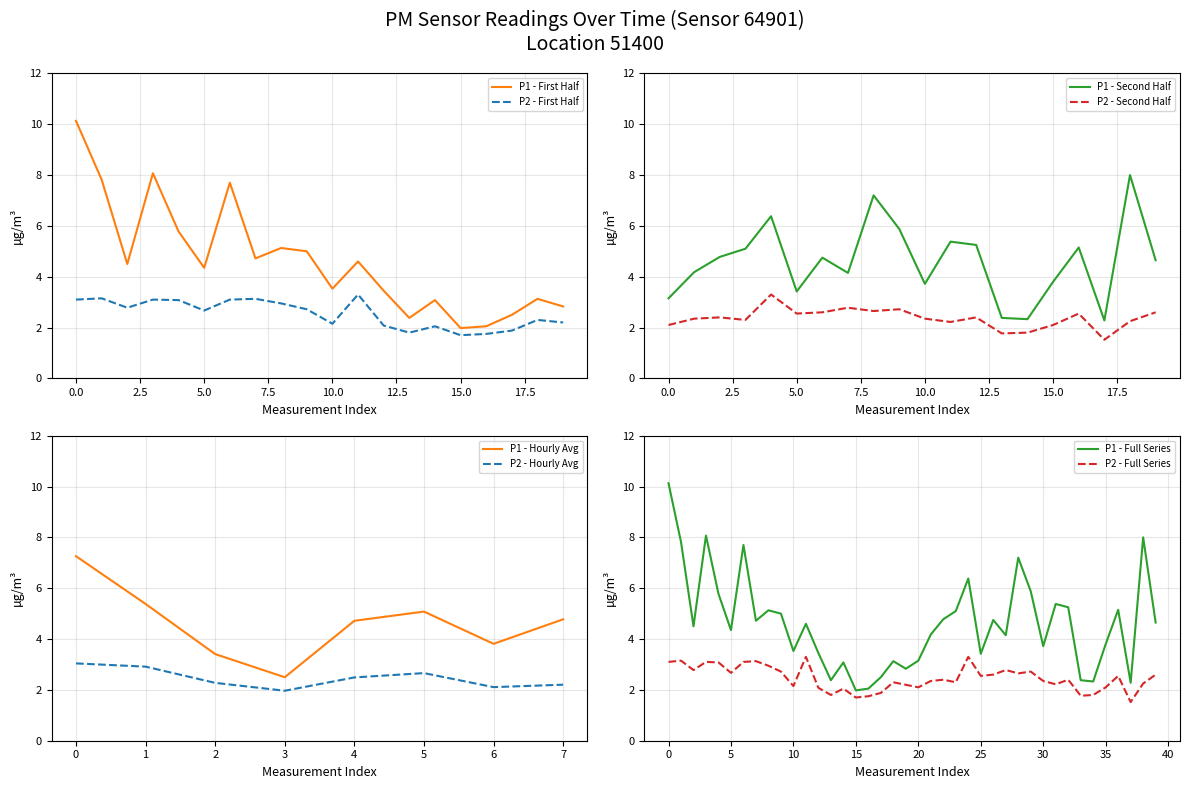

What is the maximum value for P1 - First Half?

10.1